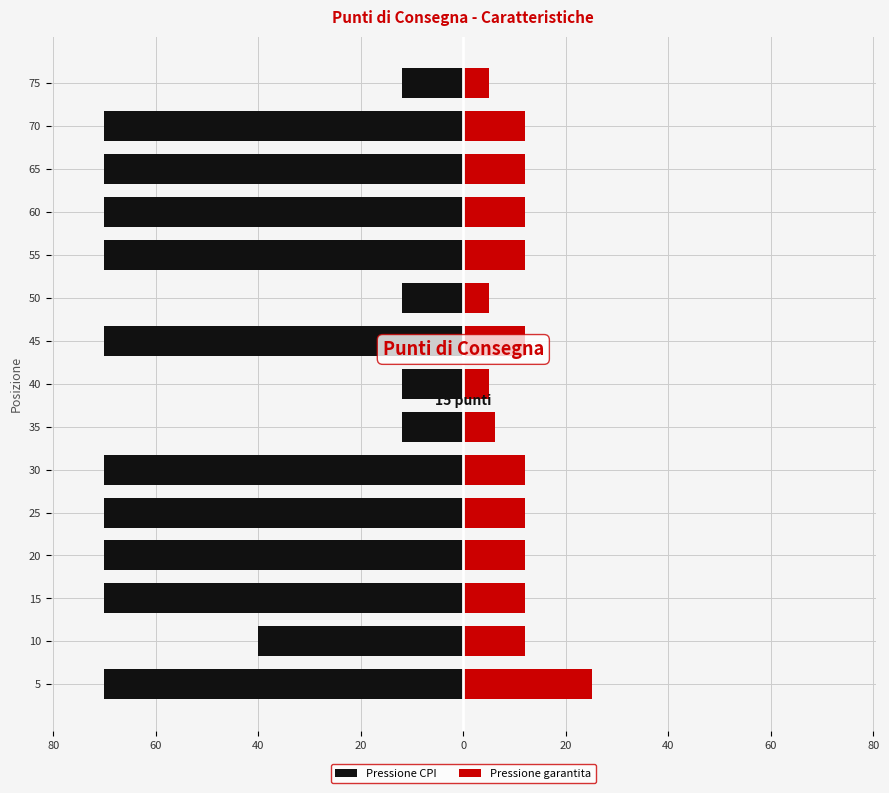

What is the lowest value of the Pressione garantita series?

5.0